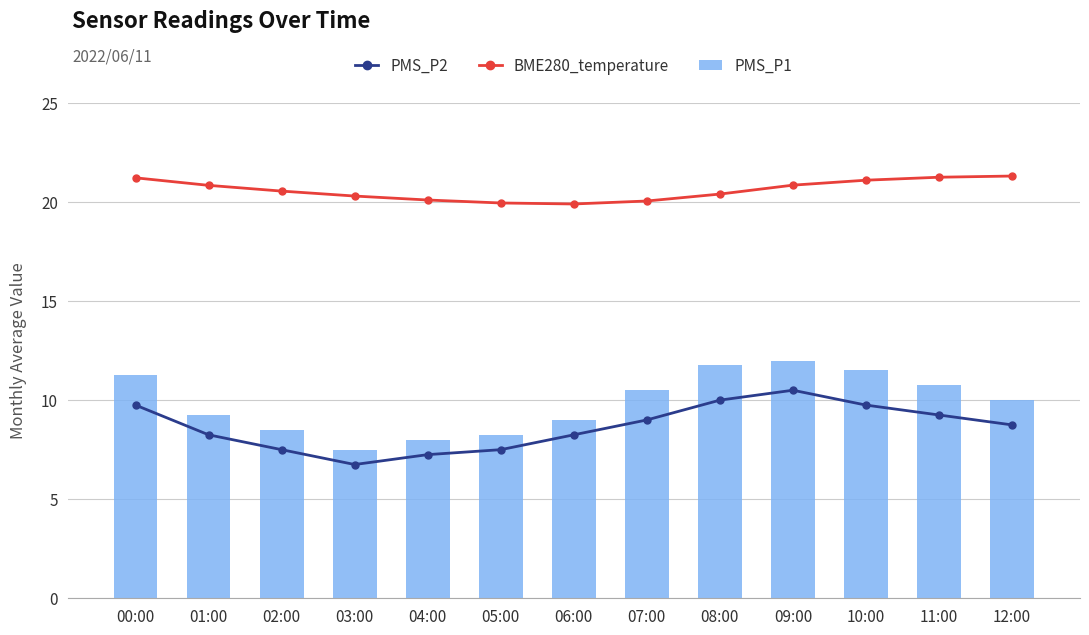

Reading left to right, list all the values displayed in this chart.

PMS_P2: 9.8	8.2	7.5	6.8	7.2	7.5	8.2	9.0	10.0	10.5	9.8	9.2	8.8
BME280_temperature: 21.2	20.8	20.6	20.3	20.1	19.9	19.9	20.1	20.4	20.9	21.1	21.2	21.3
PMS_P1: 11.2	9.2	8.5	7.5	8.0	8.2	9.0	10.5	11.8	12.0	11.5	10.8	10.0